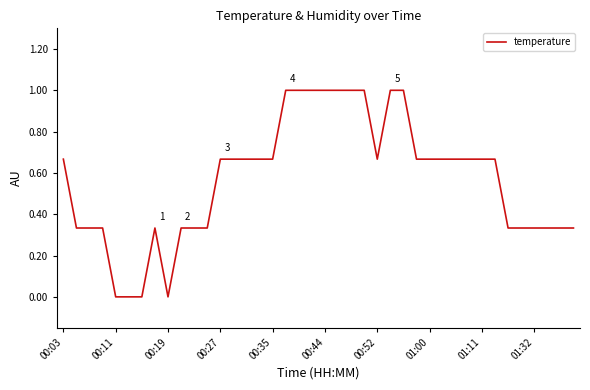

What is the average value?

0.6